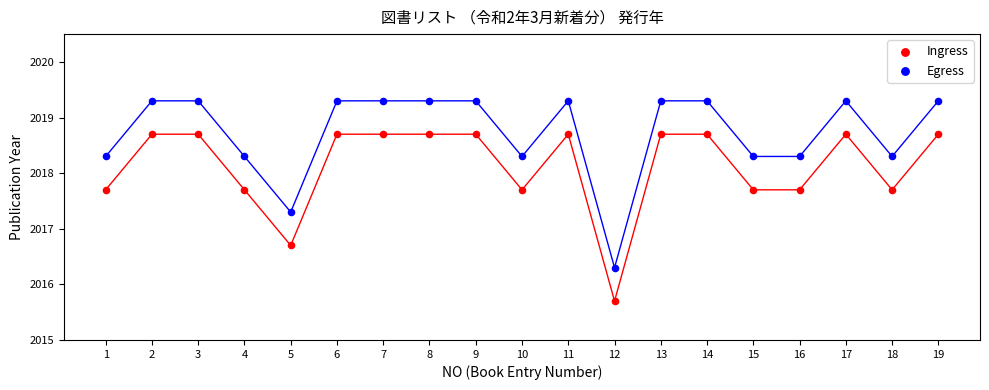

Which series contains the lowest Y value?

Ingress